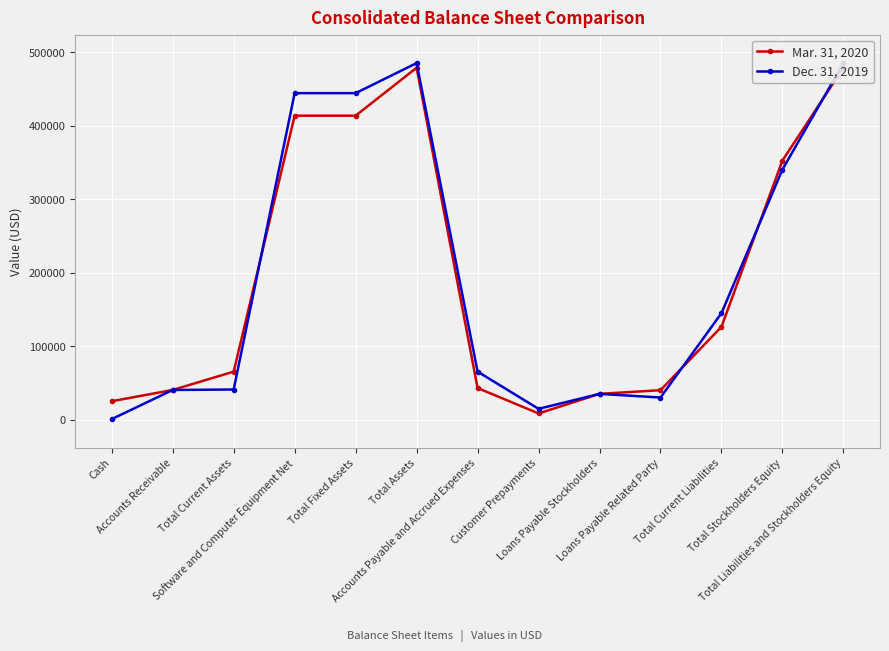

At how many categories does at least one series exceed 17296?

12